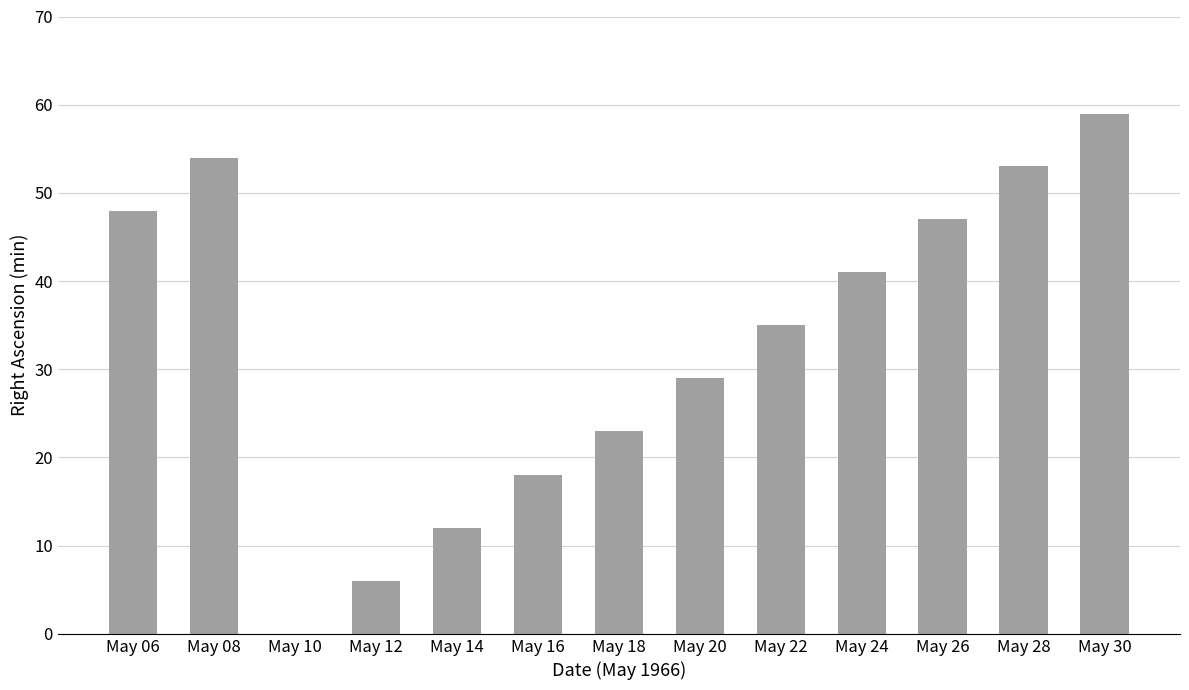

What is the greatest value displayed?

59